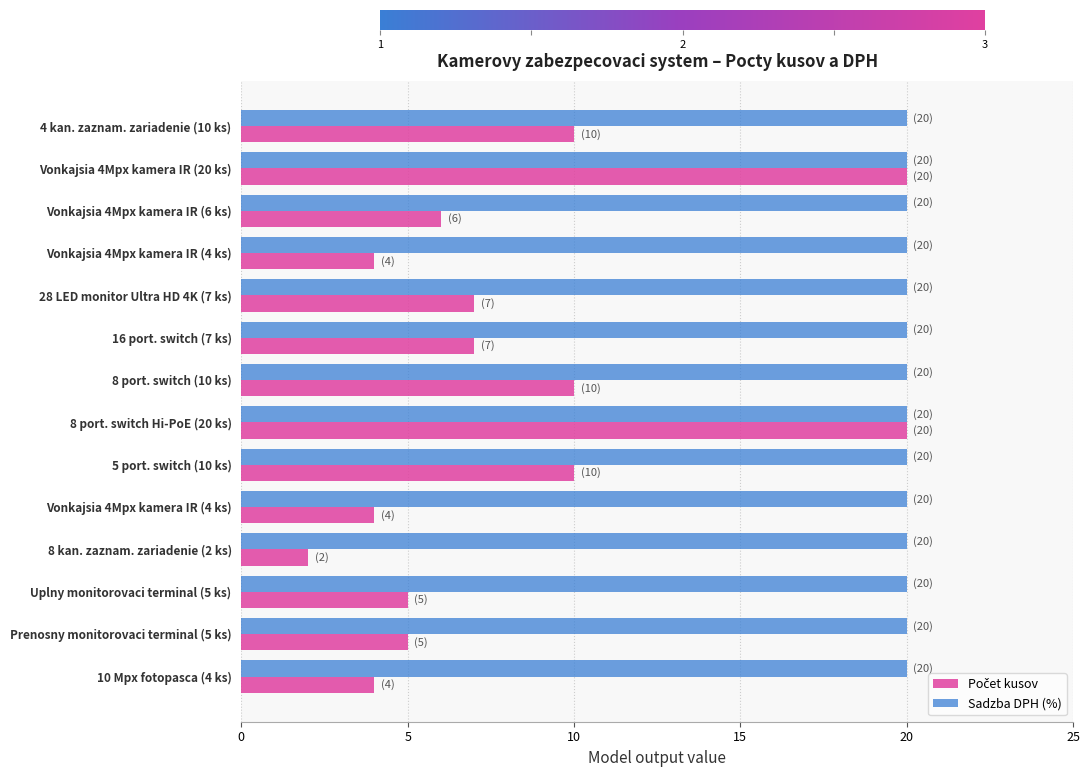

Count the number of data series in this chart.

2